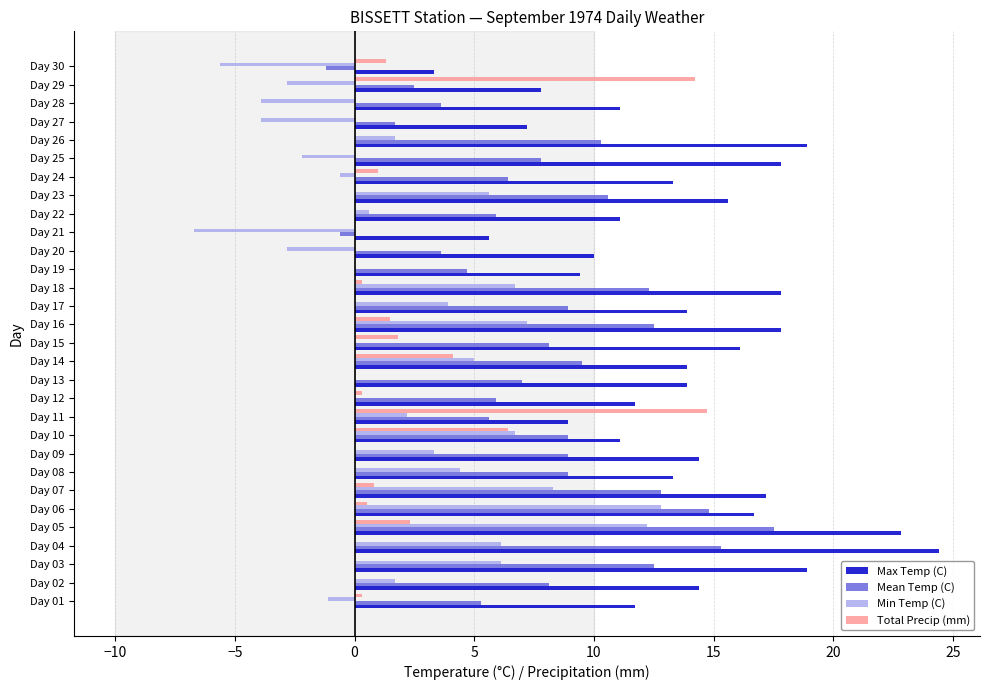

At which label is Total Precip (mm) closest to 7?

Day 10